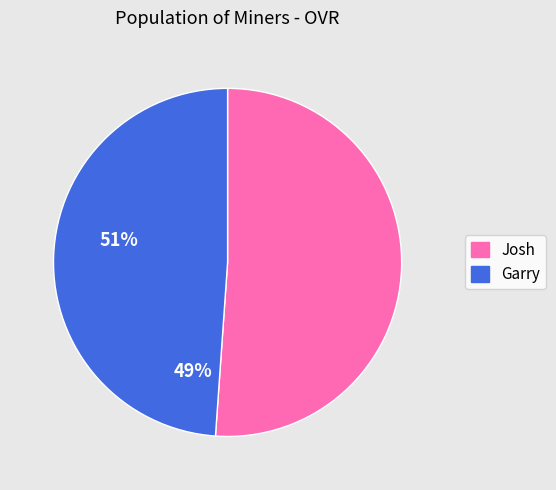

Rank the categories by value from highest to lowest.

Josh, Garry